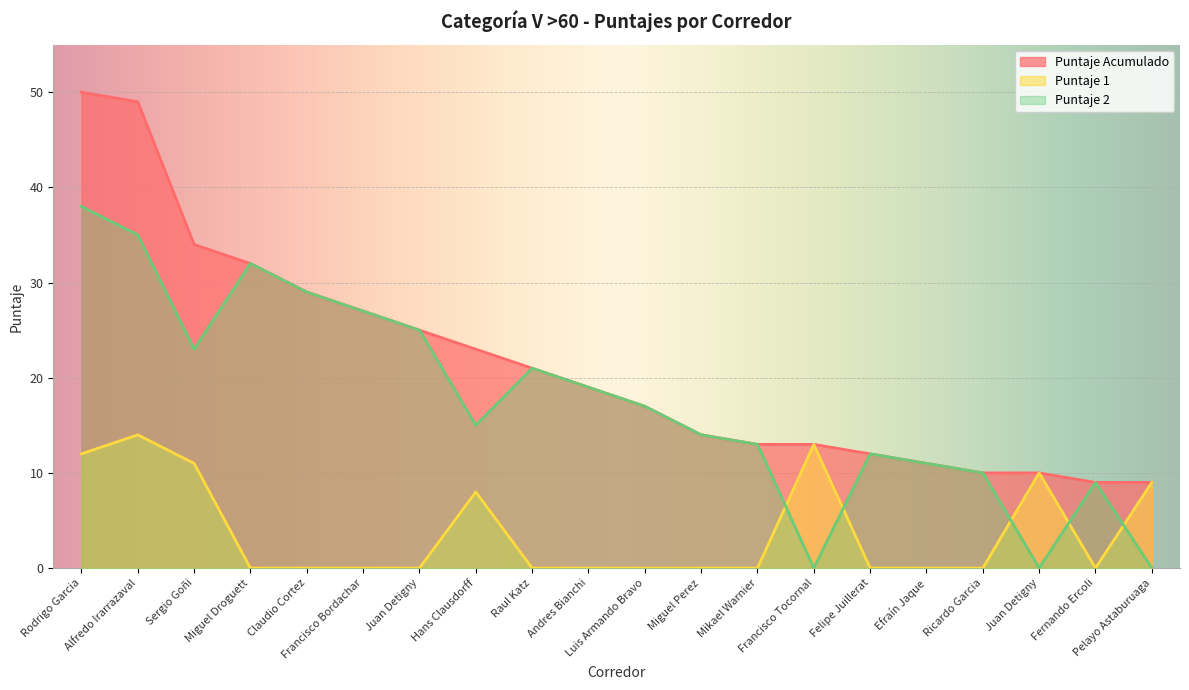

Reading right to left, transcribe all the data shown in this chart.

Puntaje Acumulado: 9	9	10	10	11	12	13	13	14	17	19	21	23	25	27	29	32	34	49	50
Puntaje 1: 9	0	10	0	0	0	13	0	0	0	0	0	8	0	0	0	0	11	14	12
Puntaje 2: 0	9	0	10	11	12	0	13	14	17	19	21	15	25	27	29	32	23	35	38